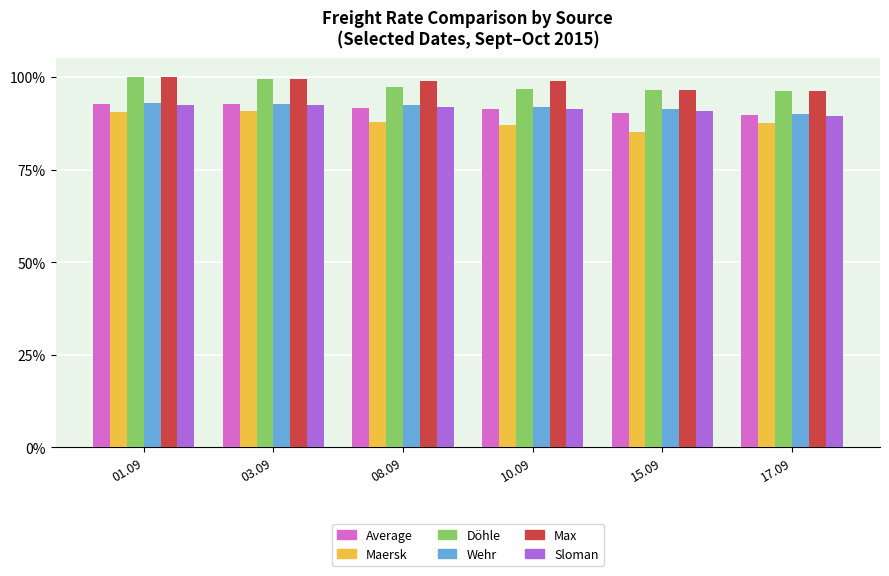

What is the maximum value shown in the chart?

99.9